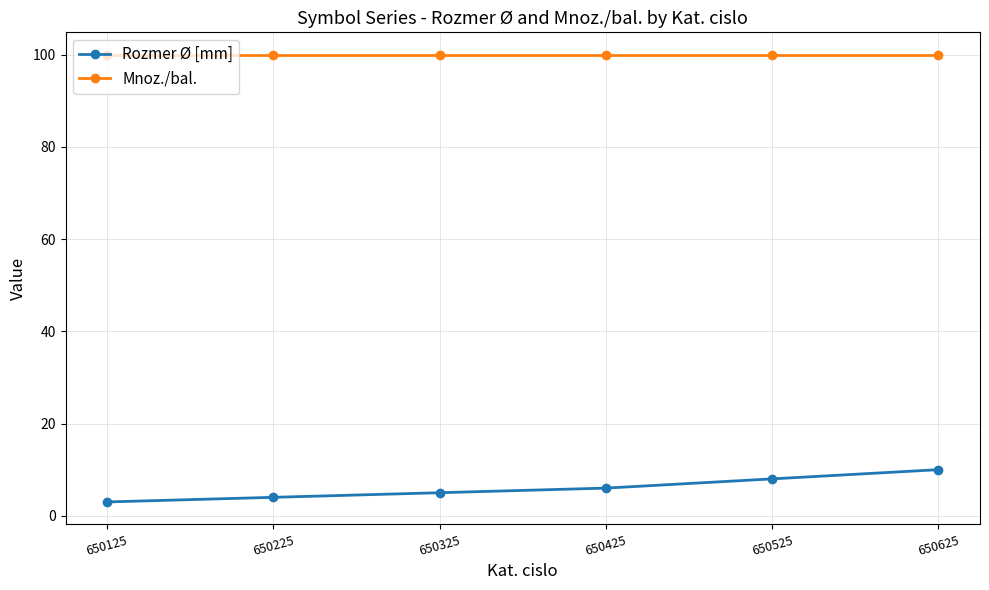

True or false: Rozmer Ø [mm] has more than 2 interior local peaks.

False